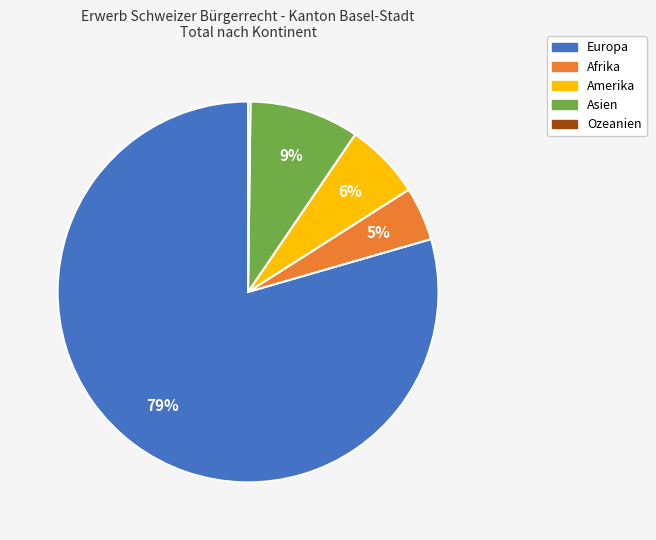

Is it true that Asien is 9% of the pie?

True